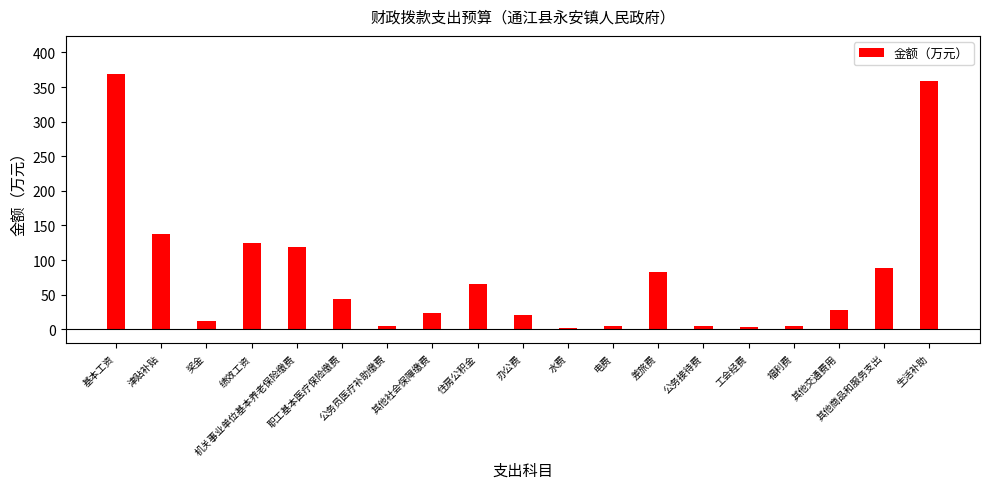

How many data points are less than 28?

9